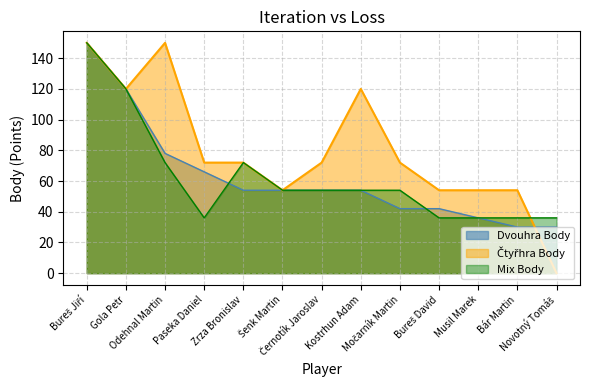

What is the value of the Mix Body point at the 13th from the left?

36